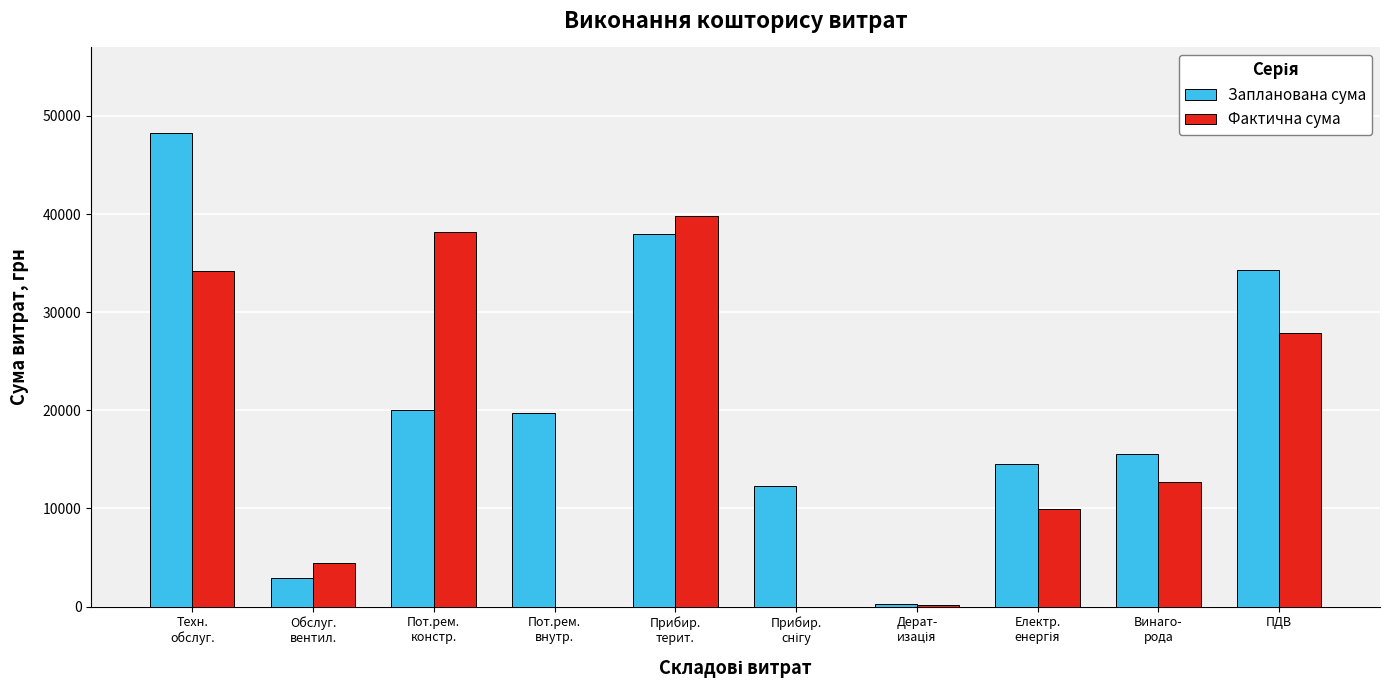

The value of Запланована сума at Техн.
обслуг. is 48285.3. True or false?

True